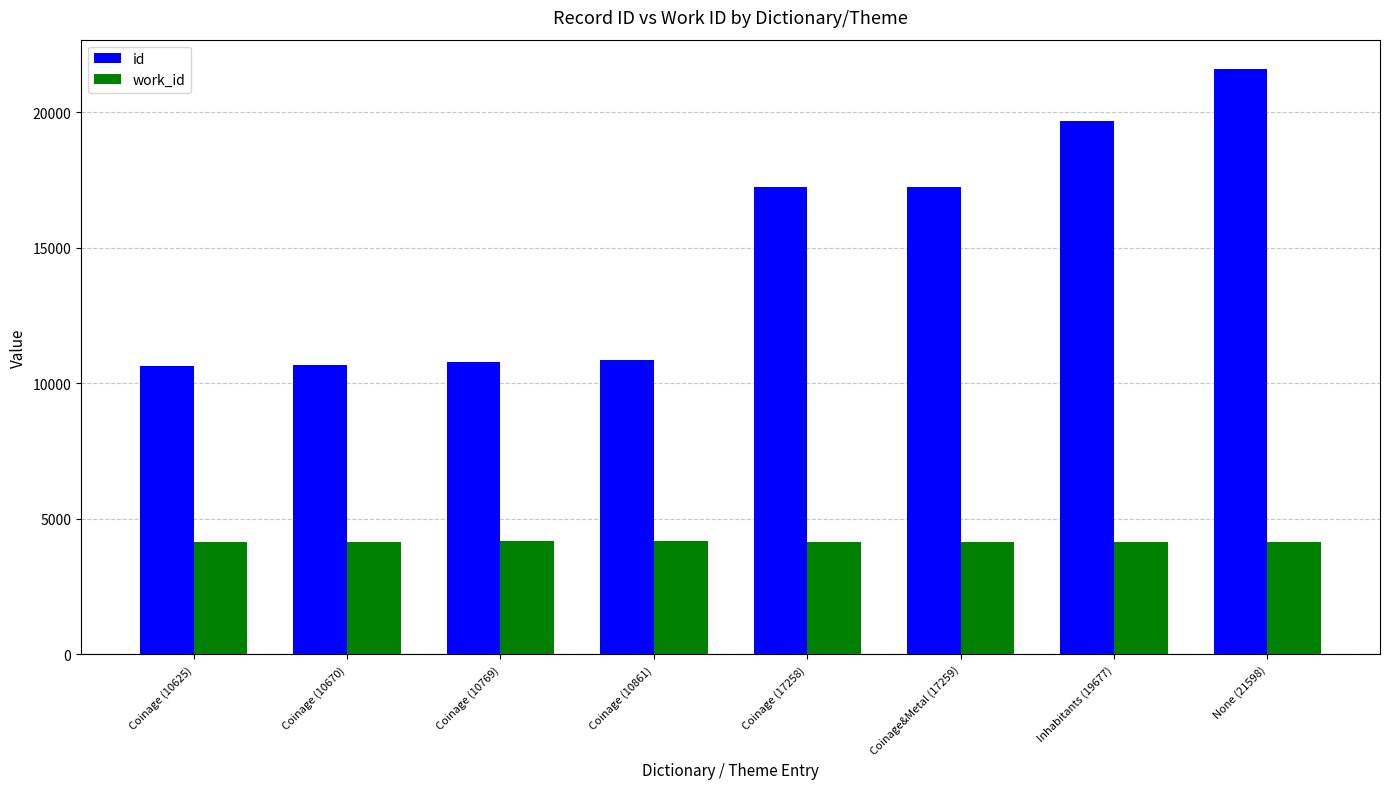

Which series changed the most between Coinage (10625) and Coinage&Metal (17259)?

id